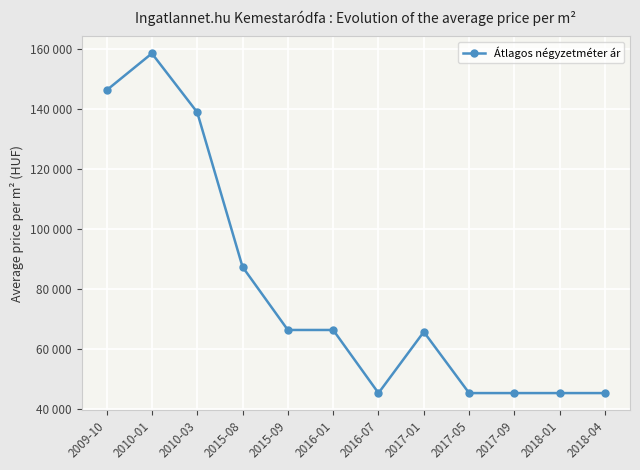

Approximately how many times larger is the value at 2010-03 compared to 2016-01?

2.1